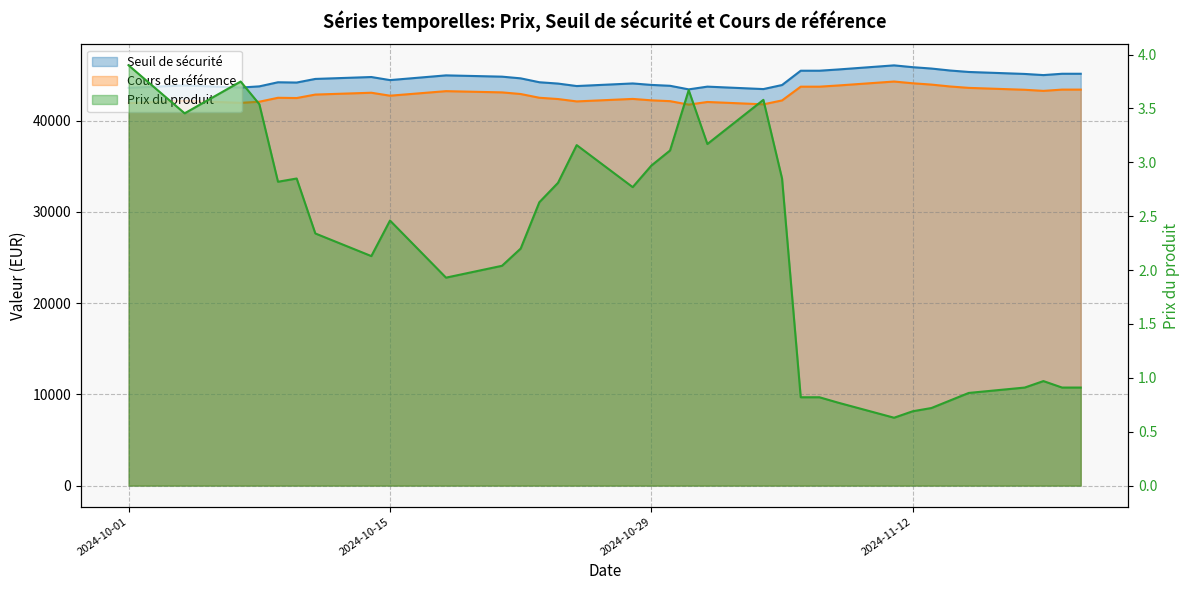

What is the difference between the second highest and second lowest values in the Seuil de sécurité series?

2399.8